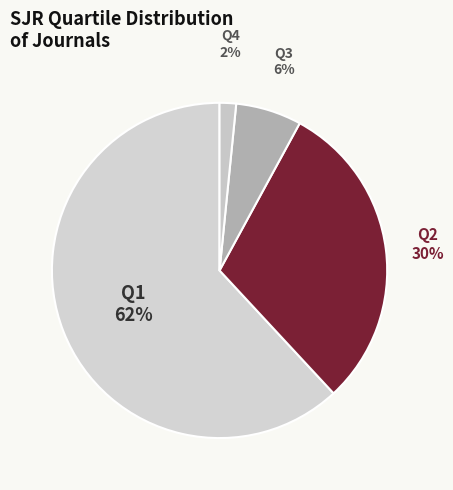

Count the number of slices in the pie.

4